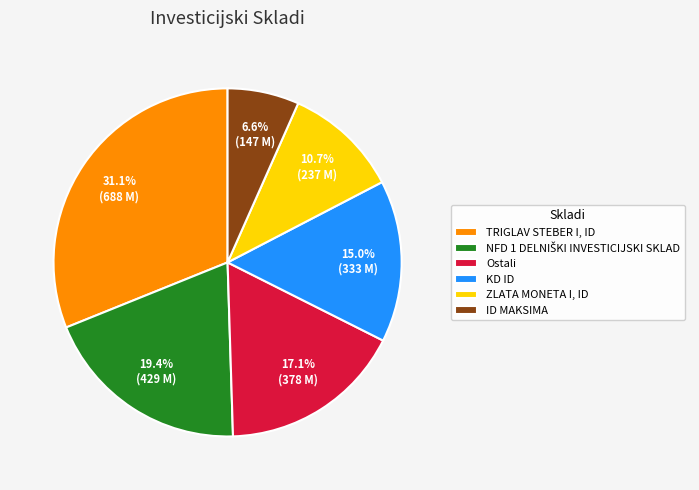

How many segments does this pie chart have?

6